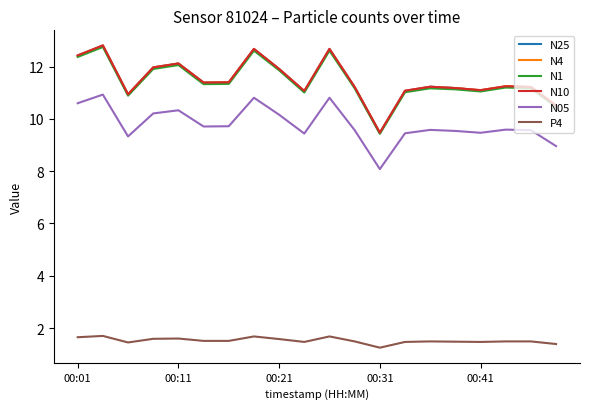

What is the maximum value for P4?

1.7